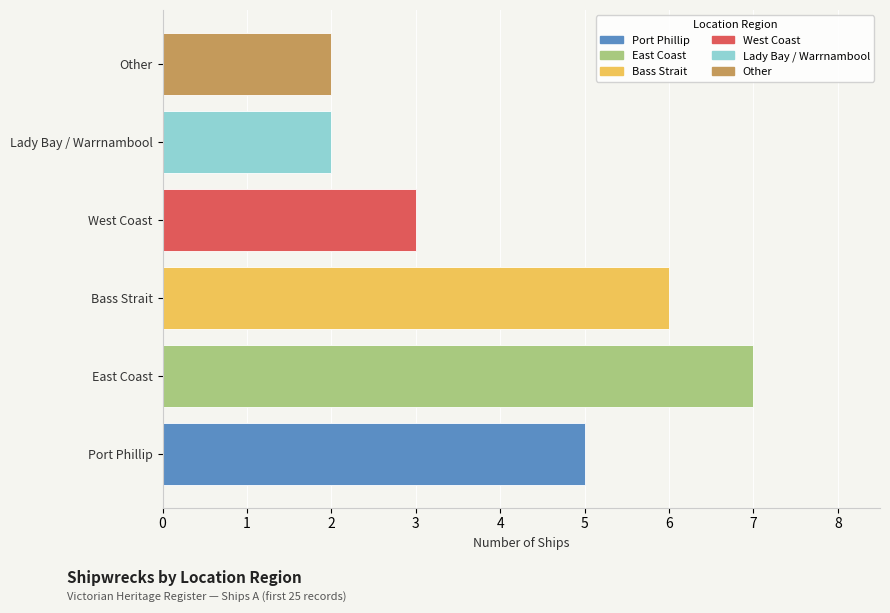

Rank the categories by value from lowest to highest.

Lady Bay / Warrnambool, Other, West Coast, Port Phillip, Bass Strait, East Coast